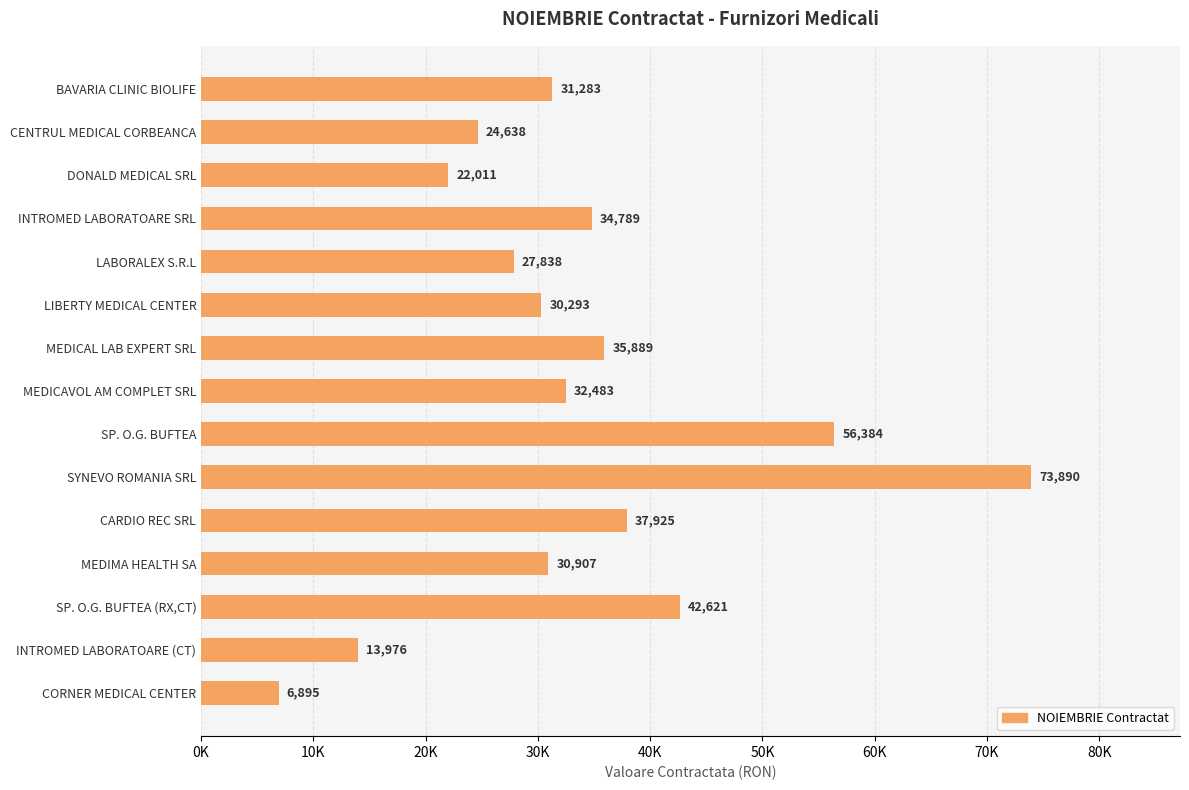

Does the chart contain any negative values?

No